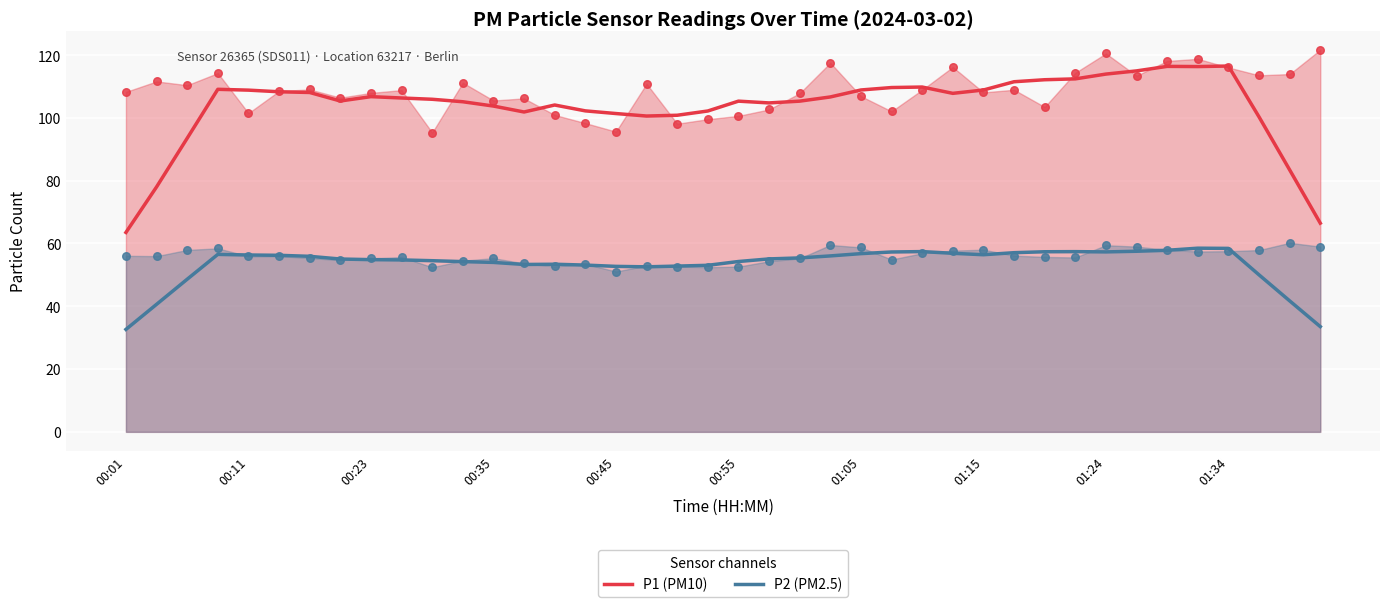

At which label does P1 (PM10) reach its minimum?

00:01